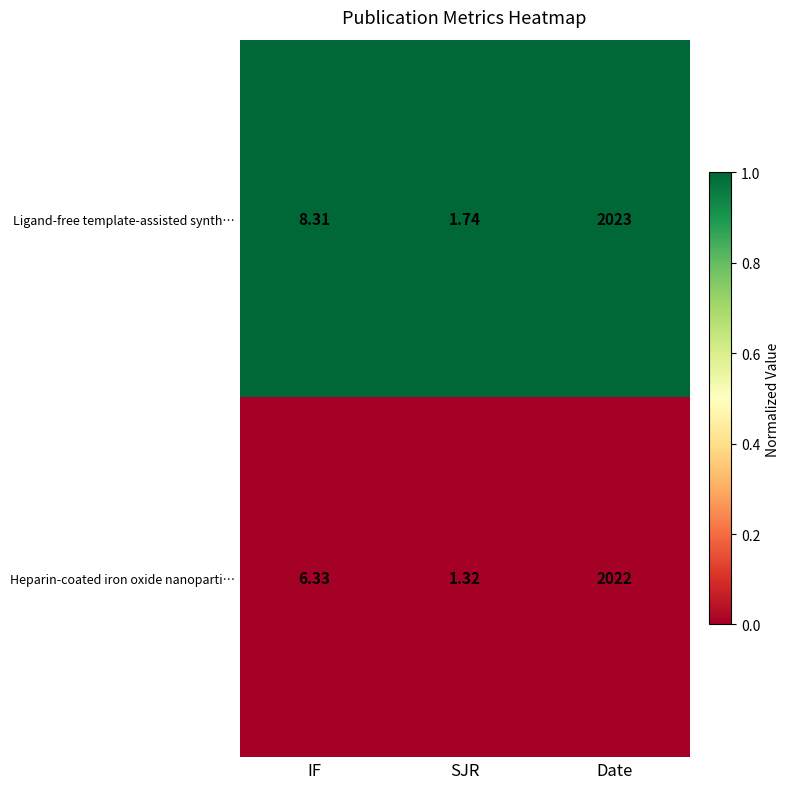

At which label does Heparin-coated iron oxide nanoparti… reach its peak?

Date